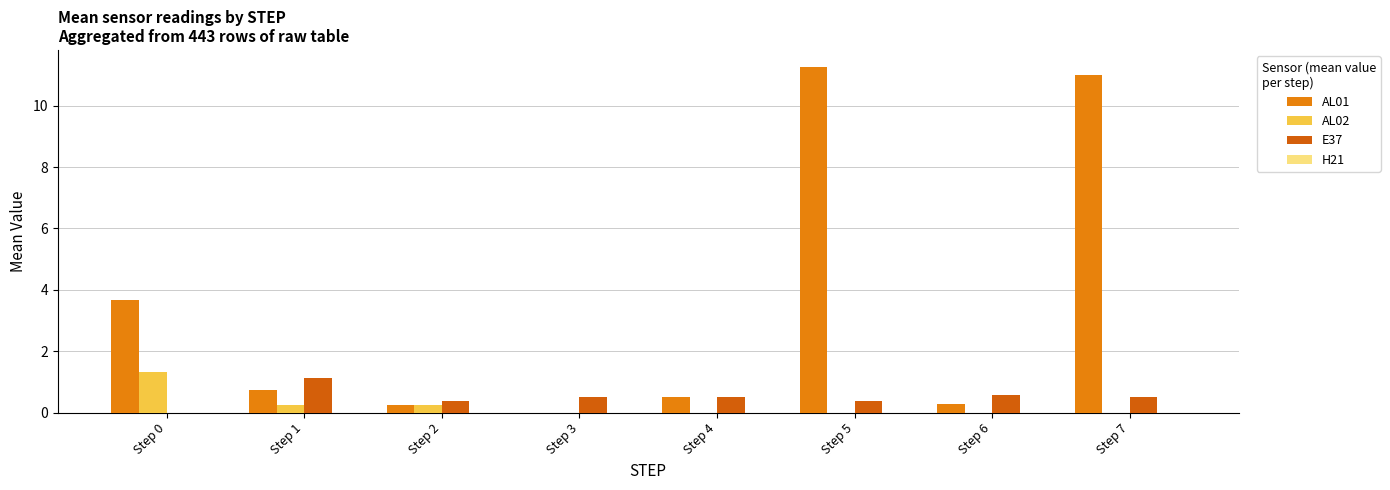

Which series changed the most between Step 4 and Step 5?

AL01